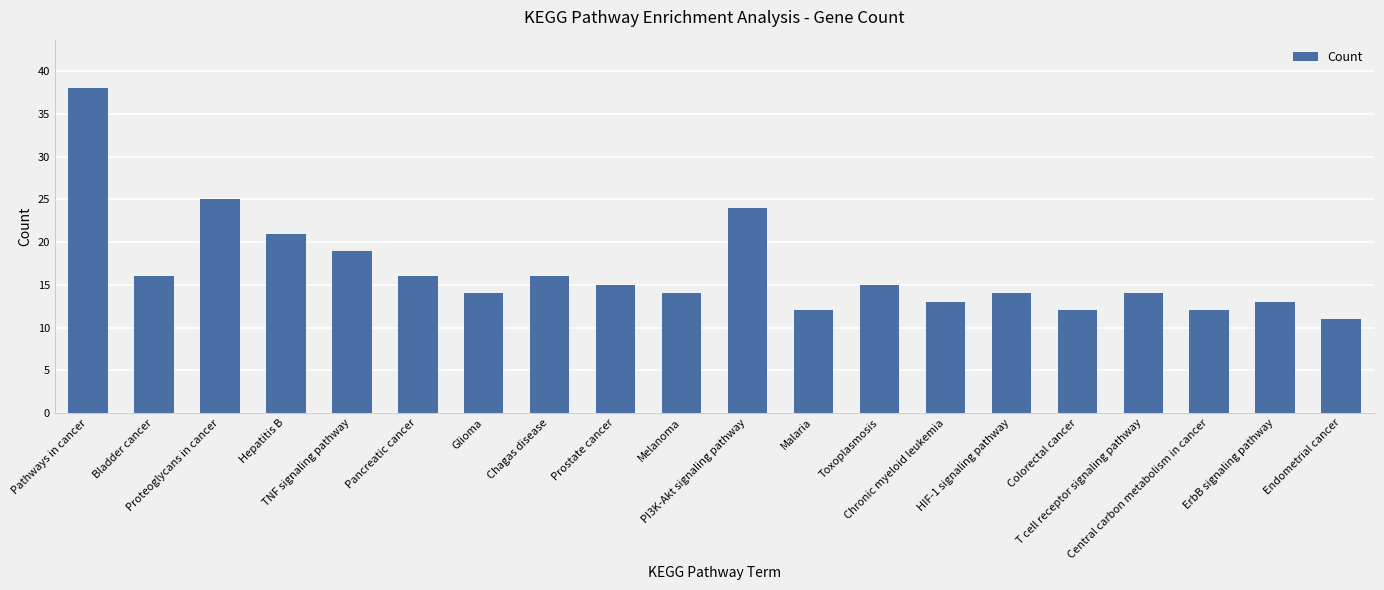

What is the value of the 3rd bar from the left?

25